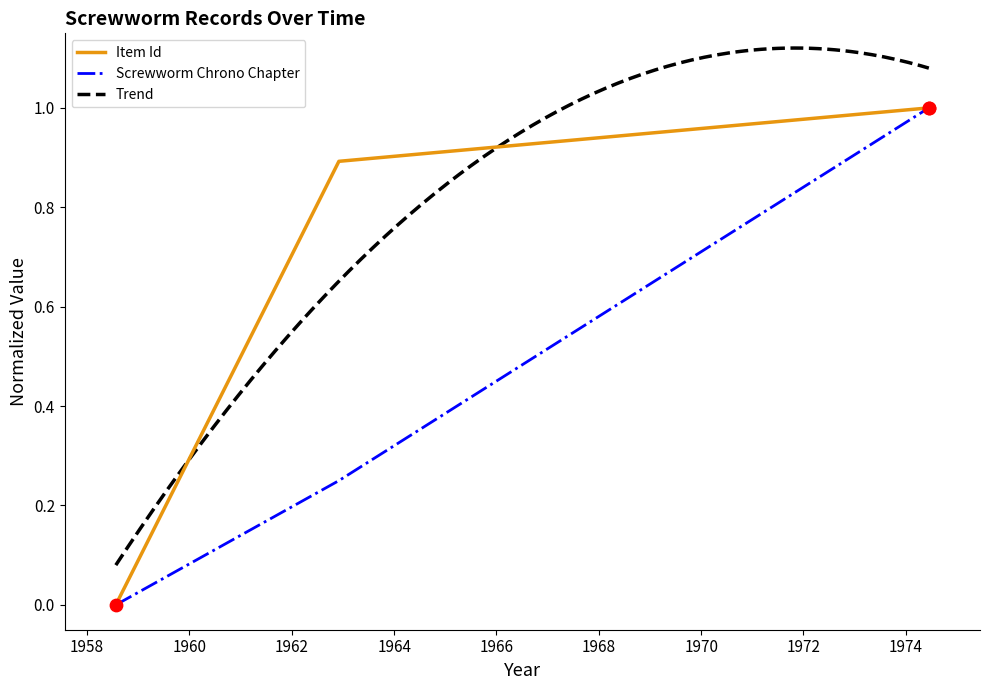

Is the value of Screwworm Chrono Chapter at 1958-07-22 greater than the value of Item Id at 1974-06-14?

No